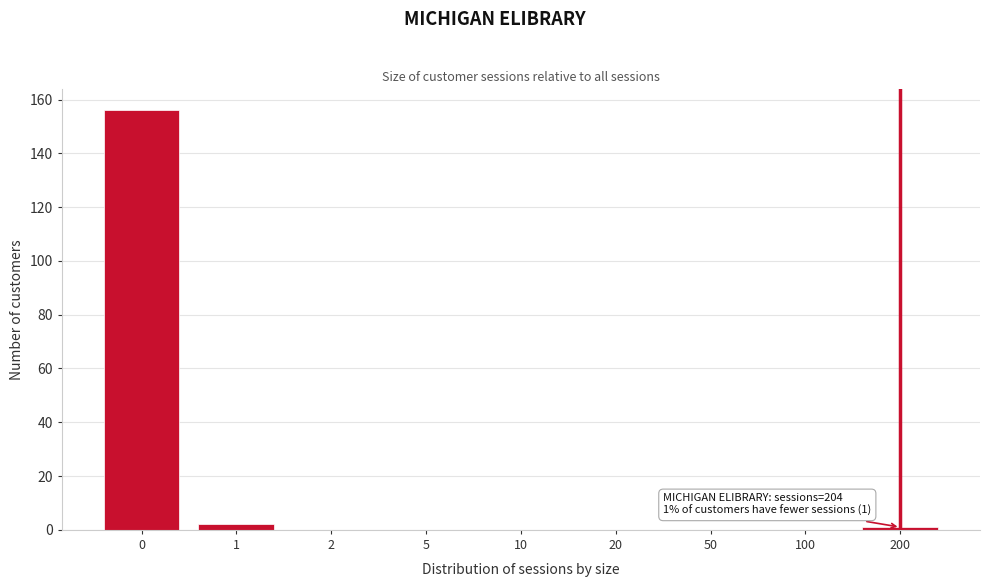

Reading left to right, list all the values displayed in this chart.

0=156	1=2	2=0	5=0	10=0	20=0	50=0	100=0	200=1